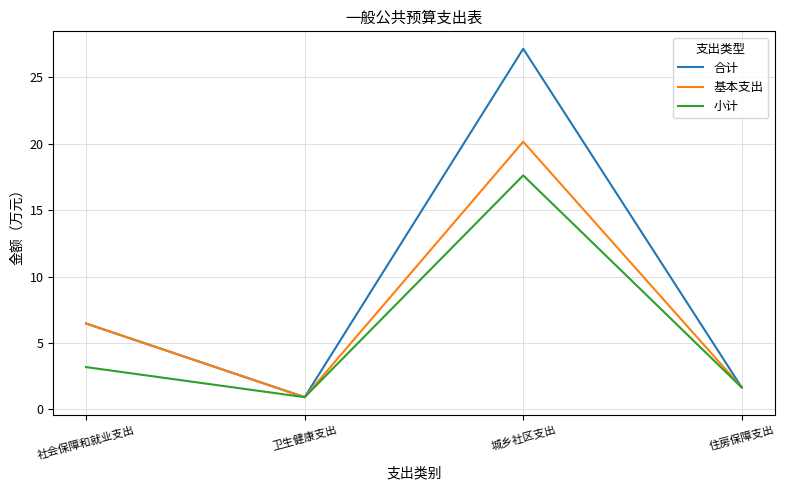

Where is the first local minimum for 小计?

卫生健康支出